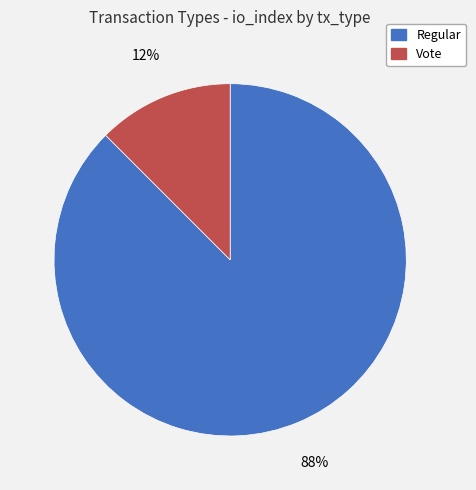

Does Vote represent more than half of the total?

No